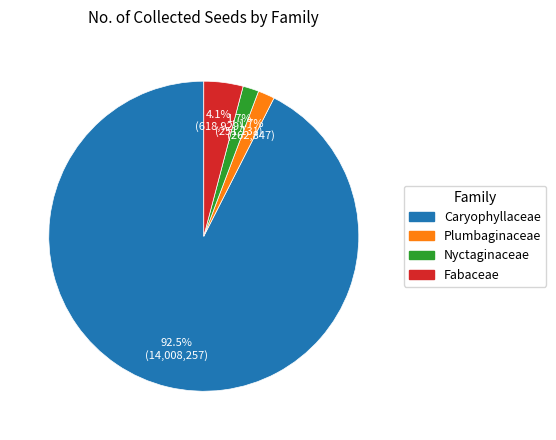

What is the total percentage of Caryophyllaceae and Fabaceae?

96.6%